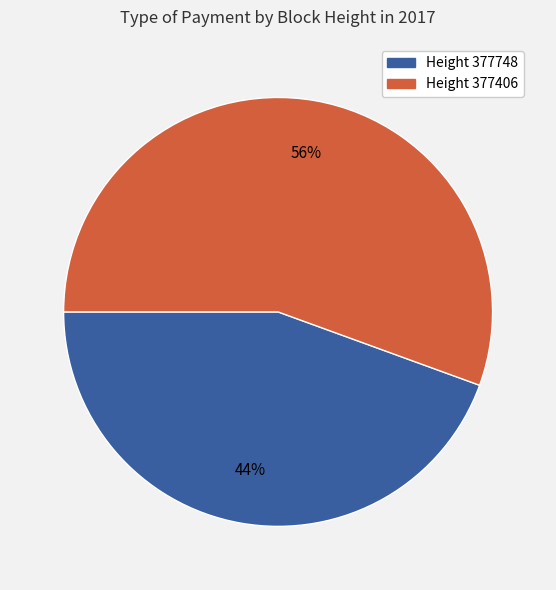

Which category has the smallest portion of the pie?

Height 377748